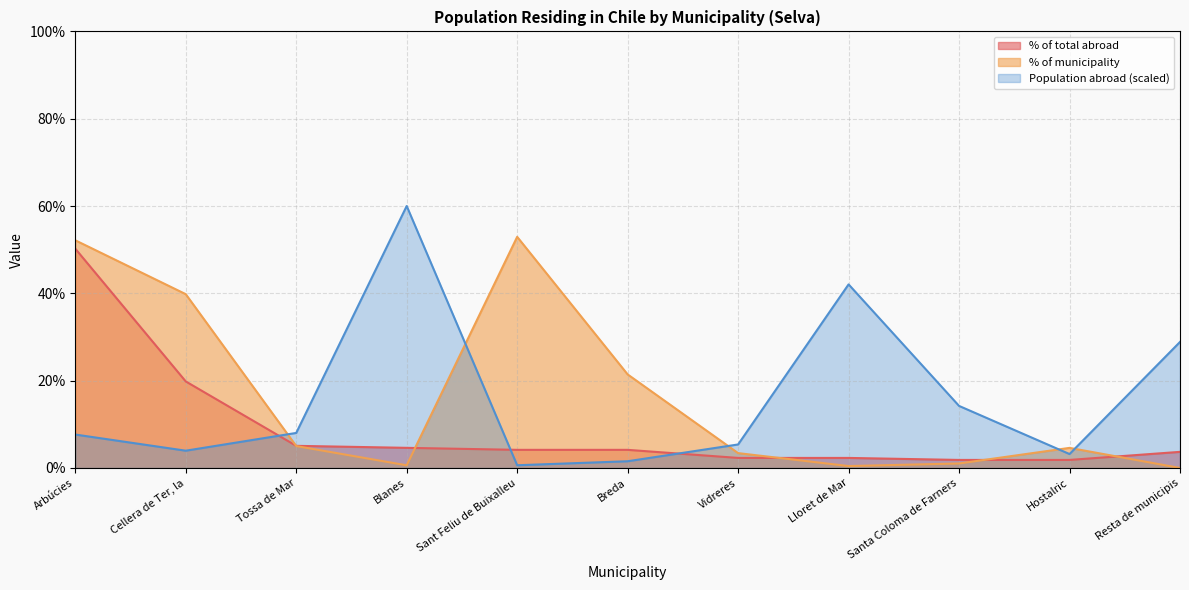

Reading left to right, what are all the values shown in this chart?

% residents in selected place (of total abroad): Arbúcies=50.2	Cellera de Ter, la=19.8	Tossa de Mar=5.1	Blanes=4.6	Sant Feliu de Buixalleu=4.2	Breda=4.2	Vidreres=2.3	Lloret de Mar=2.3	Santa Coloma de Farners=1.8	Hostalric=1.8	Resta de municipis=3.7
% residents in selected place (of municipality): Arbúcies=52.1	Cellera de Ter, la=39.8	Tossa de Mar=5.0	Blanes=0.6	Sant Feliu de Buixalleu=52.9	Breda=21.4	Vidreres=3.4	Lloret de Mar=0.4	Santa Coloma de Farners=1.0	Hostalric=4.6	Resta de municipis=0.0
Population residing abroad: Arbúcies=7.7	Cellera de Ter, la=4.0	Tossa de Mar=8.0	Blanes=60.0	Sant Feliu de Buixalleu=0.6	Breda=1.5	Vidreres=5.4	Lloret de Mar=42.1	Santa Coloma de Farners=14.2	Hostalric=3.2	Resta de municipis=28.9